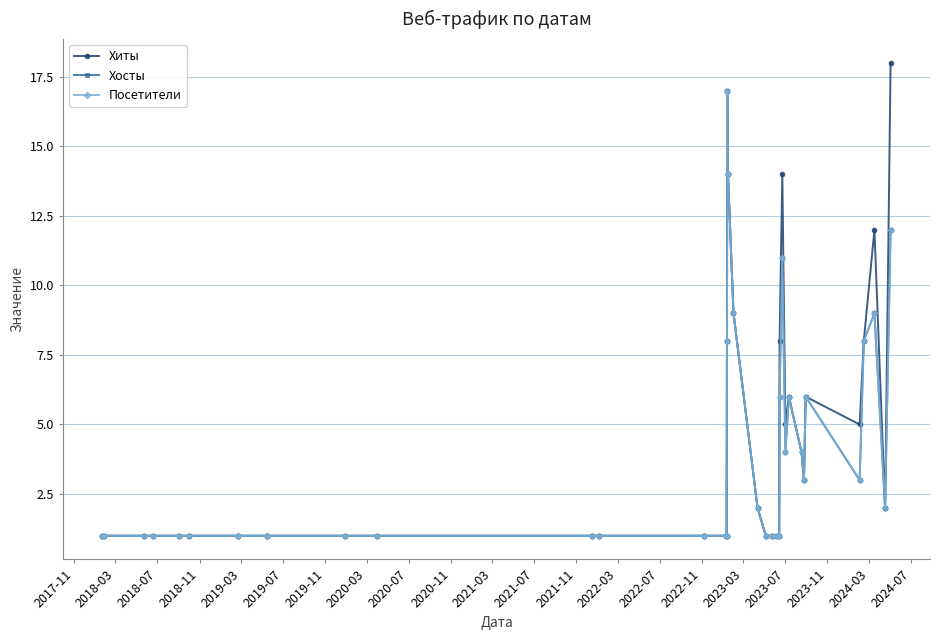

True or false: Хосты and Хиты intersect in this chart.

False